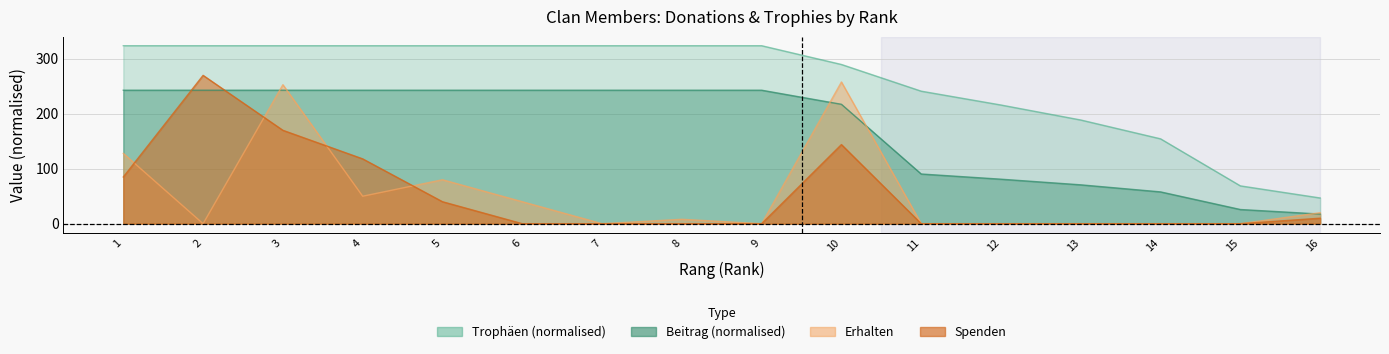

What is the maximum value shown in the chart?

324.0